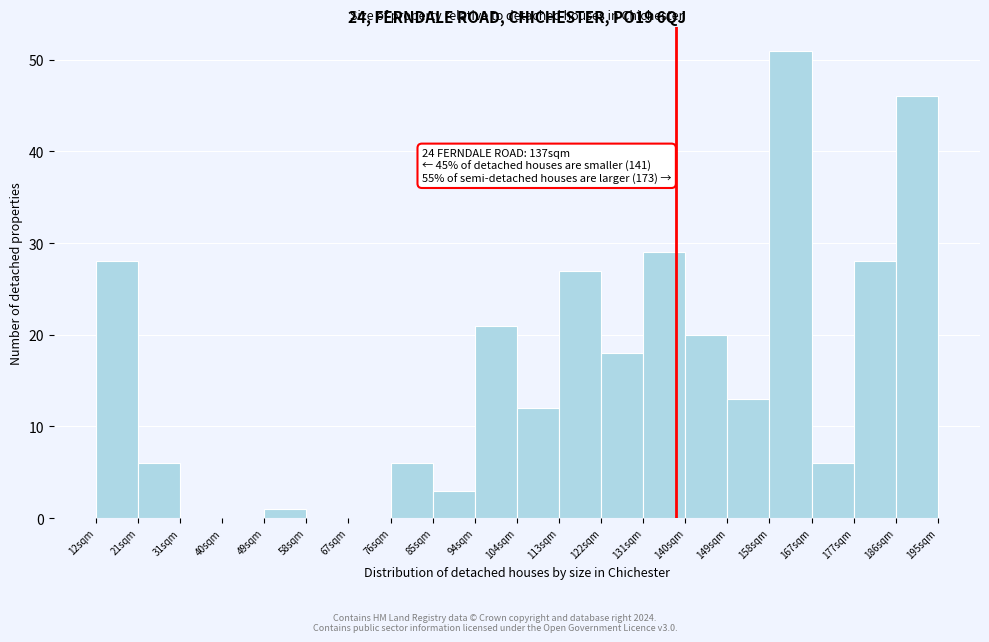

Over which range of the x-axis is the bar tallest?

158 to 167